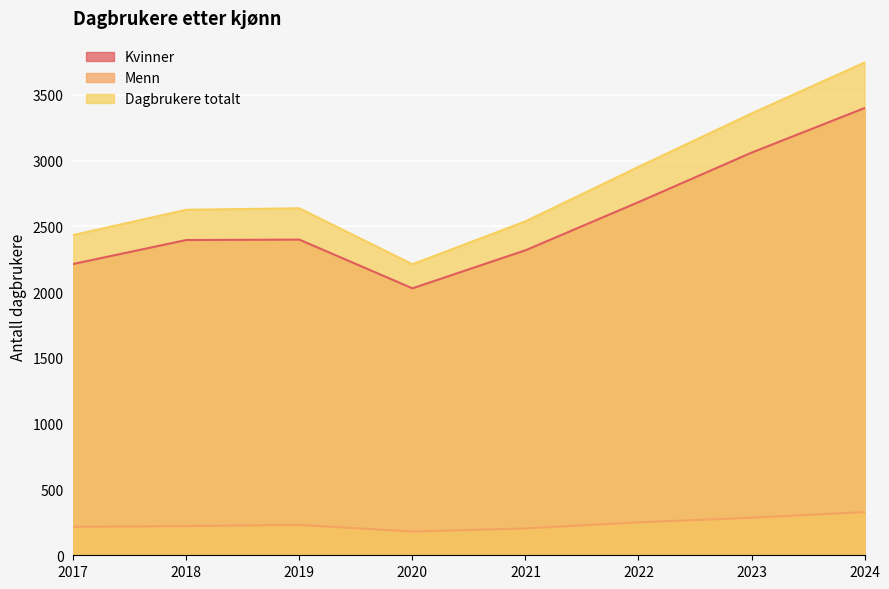

Which series has the largest total across all categories?

Dagbrukere totalt